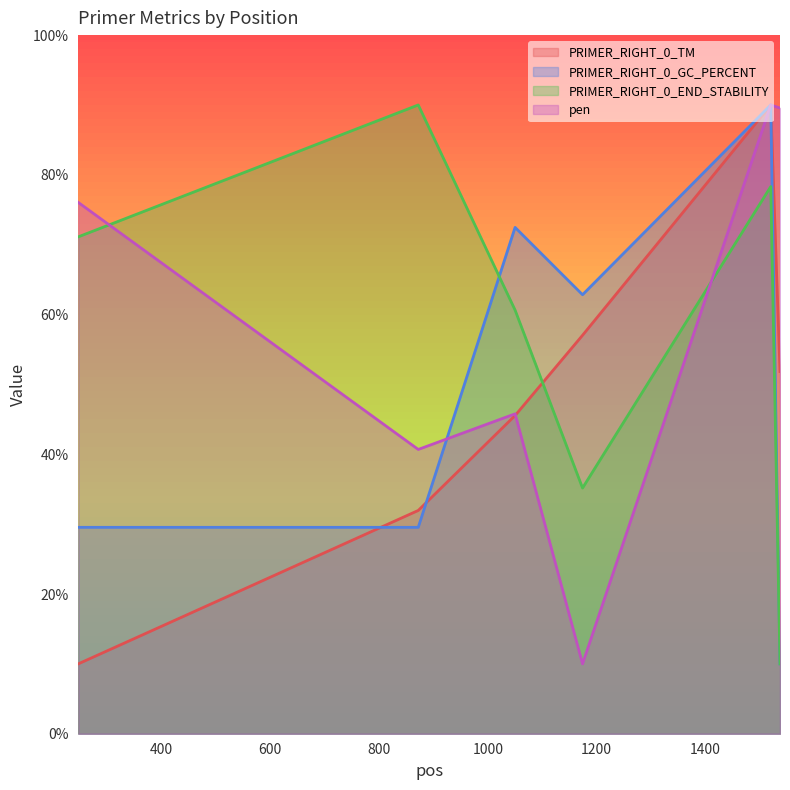

What are all the series names shown in the legend?

PRIMER_RIGHT_0_TM (line), PRIMER_RIGHT_0_GC_PERCENT (line), PRIMER_RIGHT_0_END_STABILITY (line), pen (line)